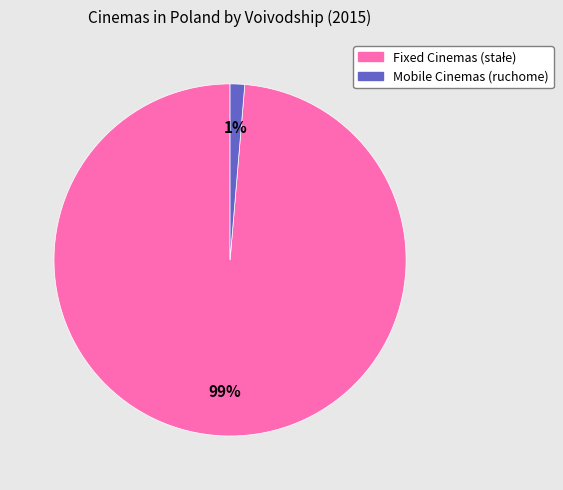

Is there a majority slice in this chart?

Yes